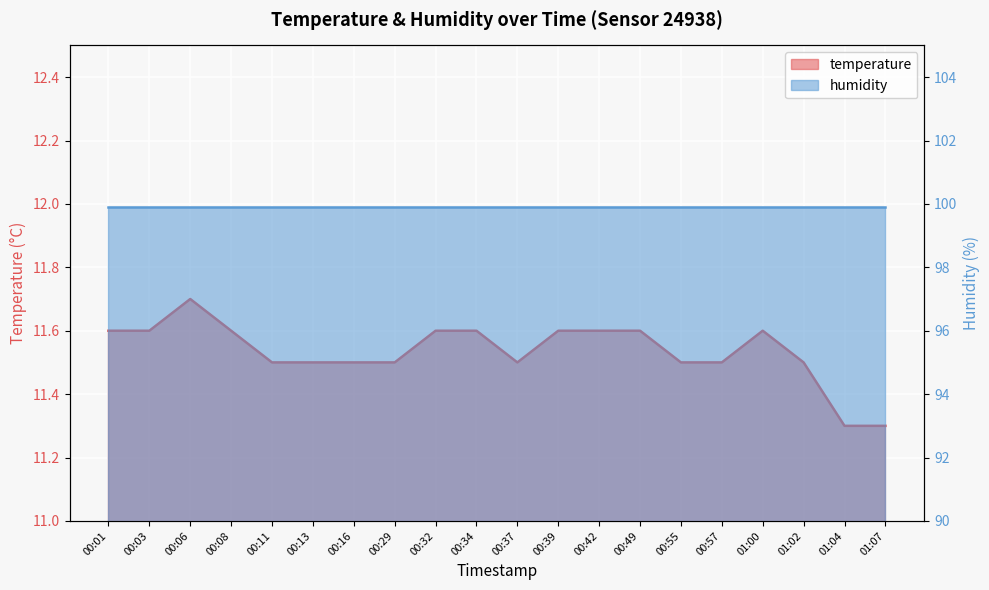

Reading left to right, transcribe all the data shown in this chart.

11.6	11.6	11.7	11.6	11.5	11.5	11.5	11.5	11.6	11.6	11.5	11.6	11.6	11.6	11.5	11.5	11.6	11.5	11.3	11.3